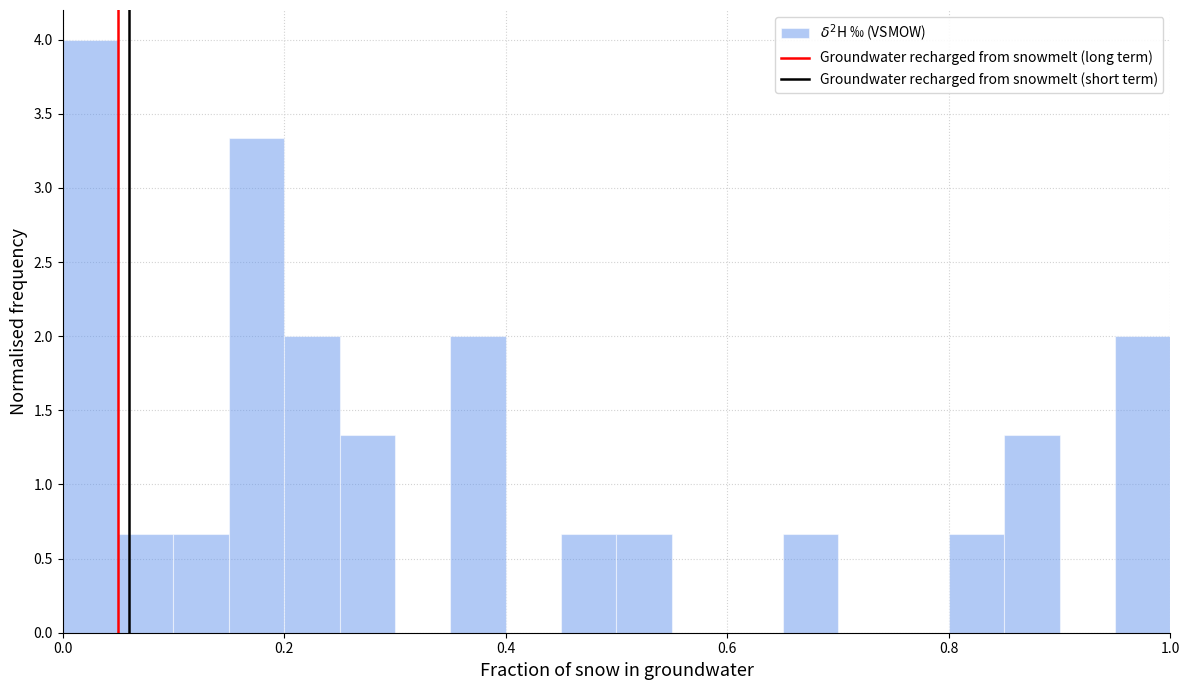

Read against the x-axis, roughly where is the centre of the tallest bar?

0.02